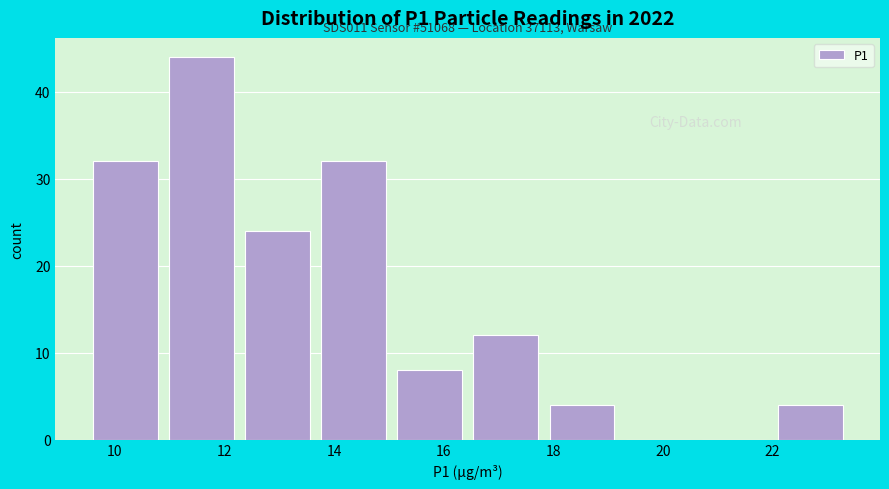

Which range on the x-axis has the tallest bar?

10.8 to 12.2